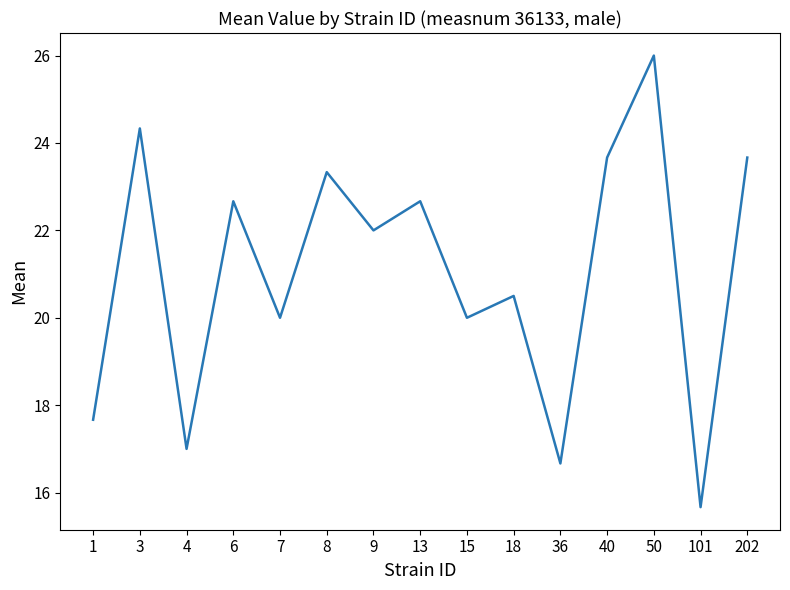

The chart shows a value of 10.5 at 15. True or false?

False